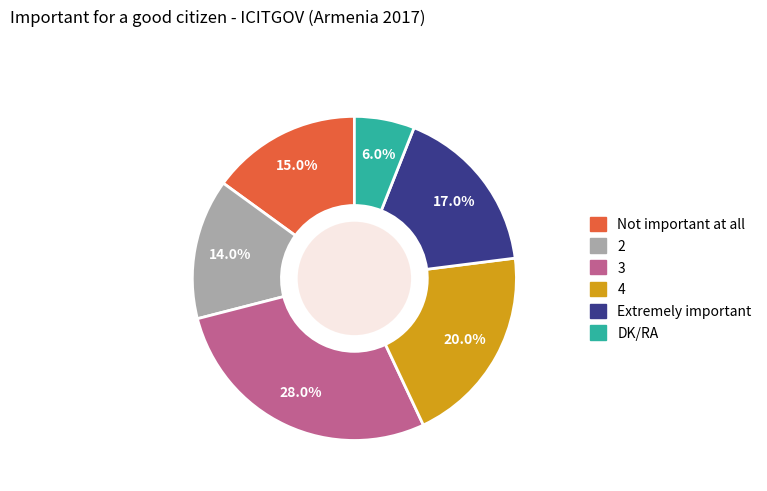

To the nearest percent, what percentage of the pie is 4?

20%